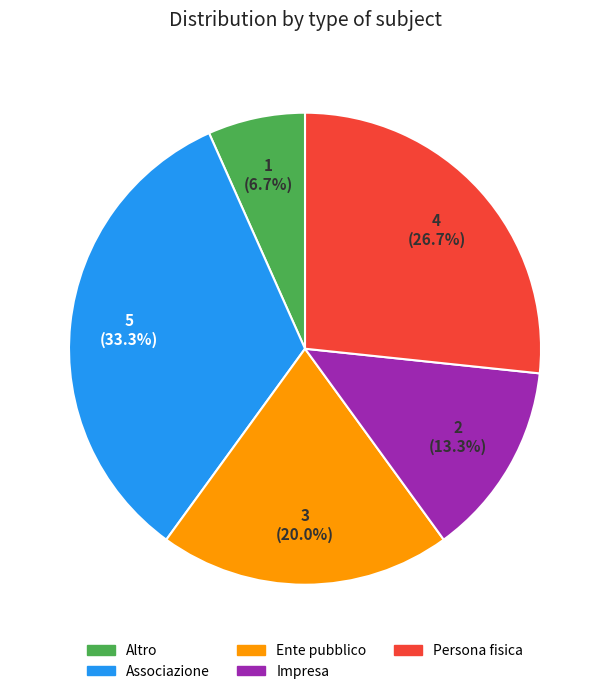

The Altro slice represents 7% of the pie. True or false?

True